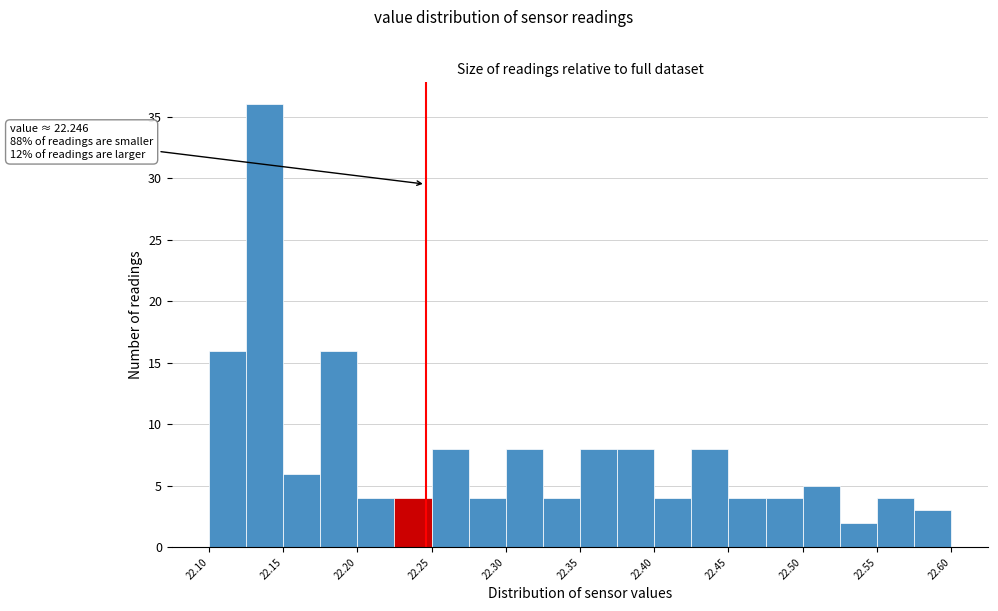

Which range on the x-axis has the tallest bar?

22.125 to 22.150